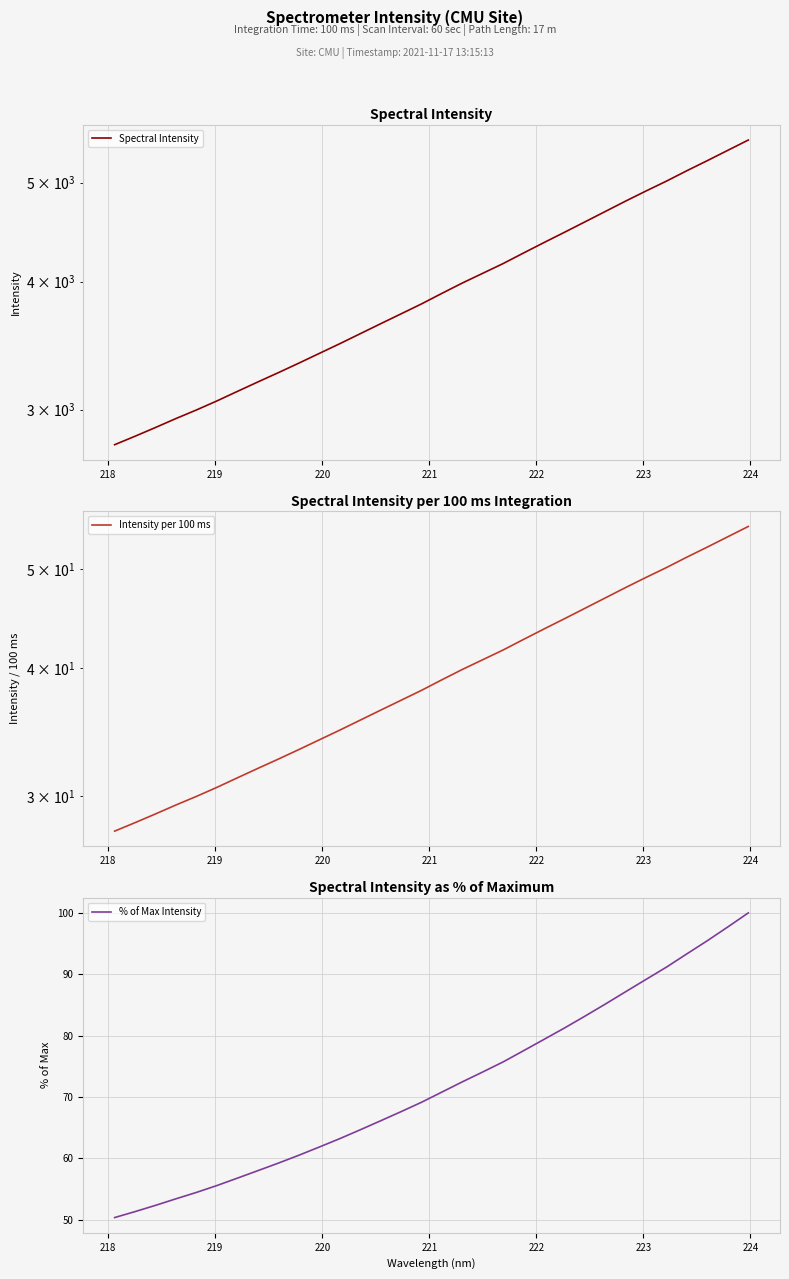

True or false: Spectral Intensity and Intensity per 100 ms cross at least once.

False